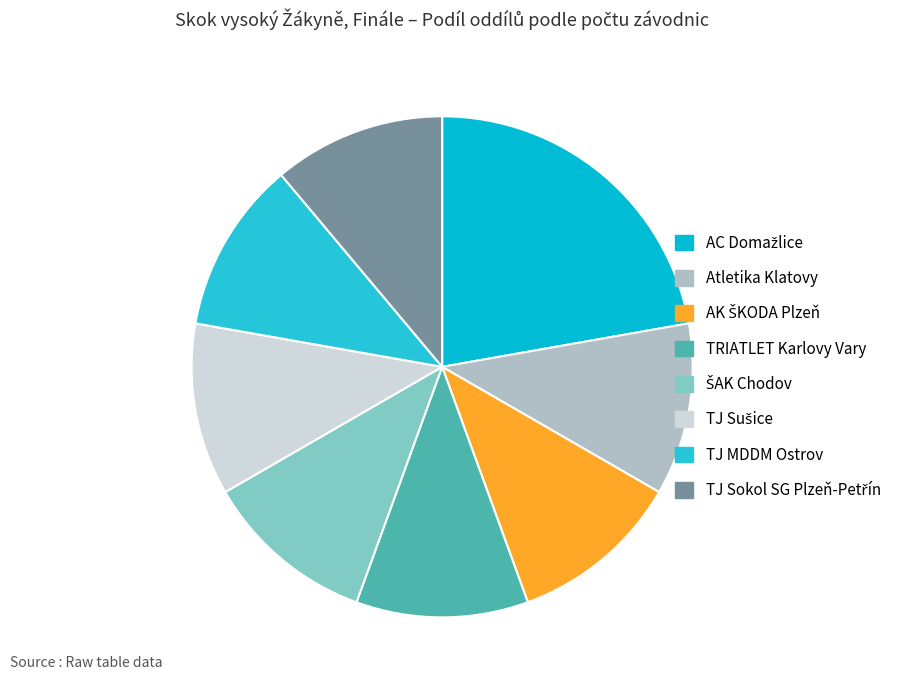

To the nearest percent, what portion does TJ Sušice represent?

11%